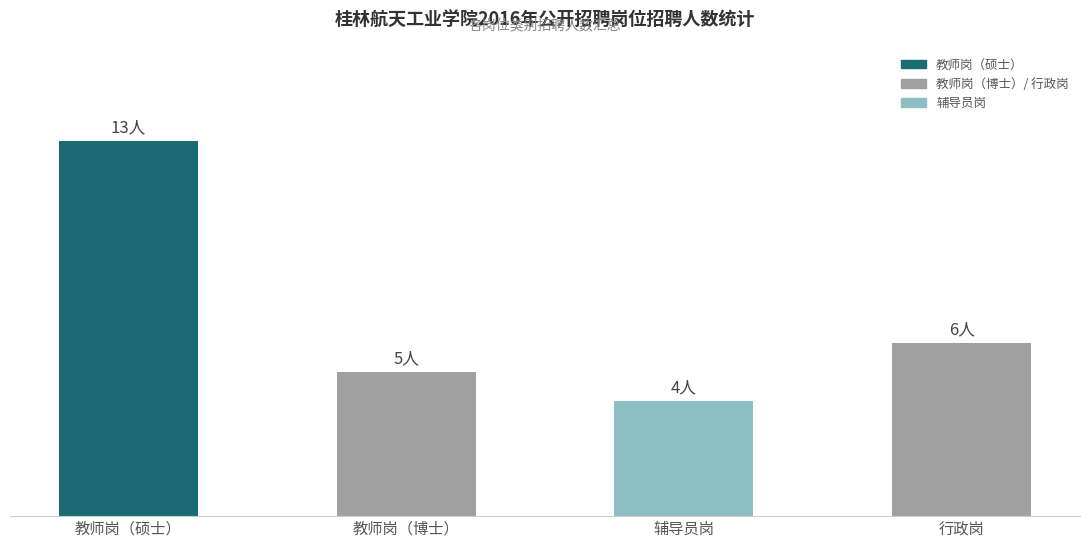

Does the chart contain any negative values?

No